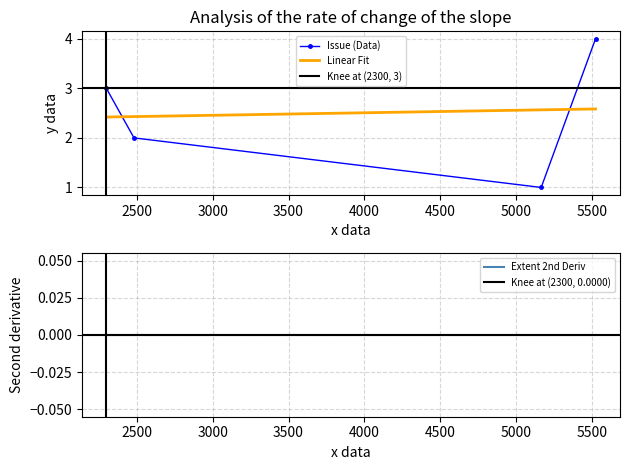

In Issue (Data), how many points are lower than both neighbors (excluding endpoints)?

1